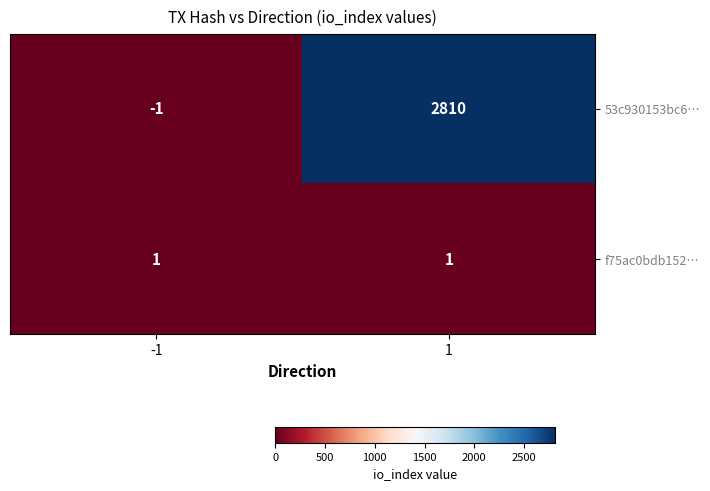

What is the sum of all 53c930153bc6… values?

2809